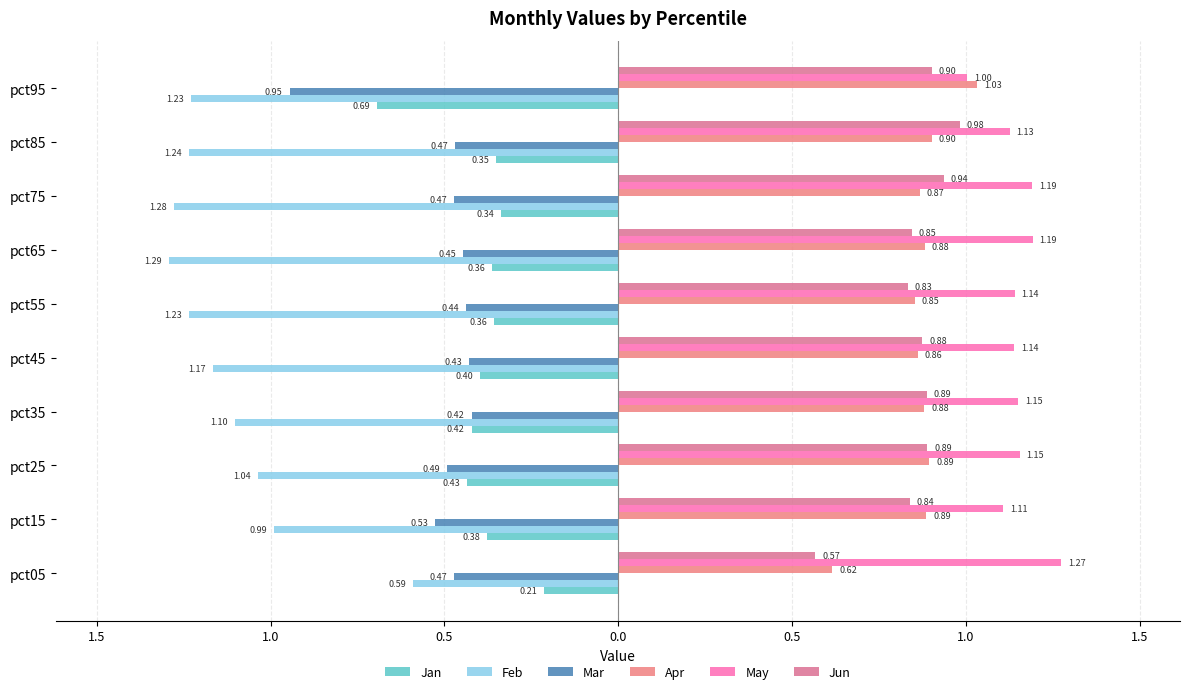

What are all the series names shown in the legend?

Jan, Feb, Mar, Apr, May, Jun